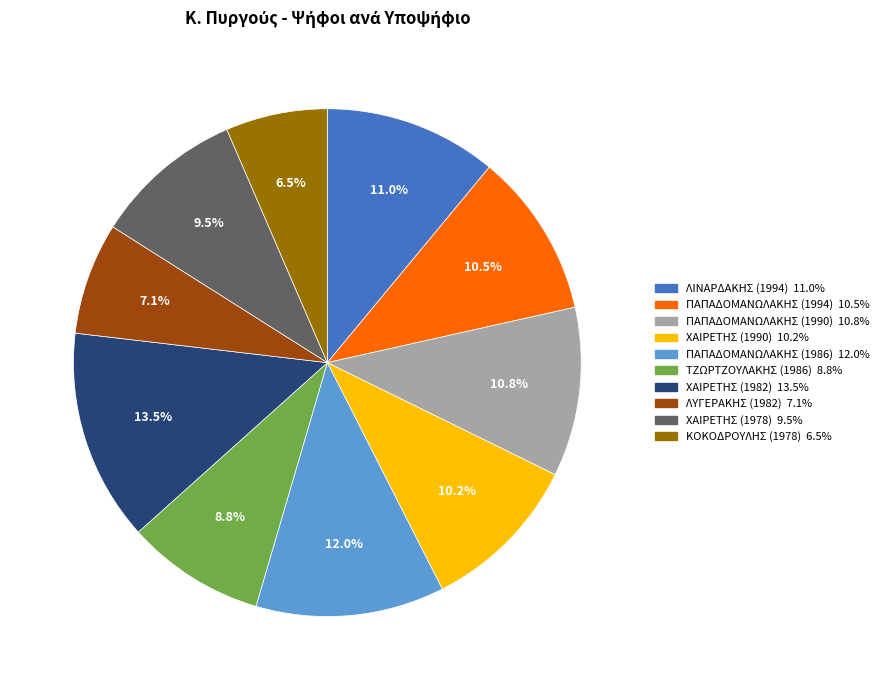

To the nearest percent, what is the average slice percentage?

10%